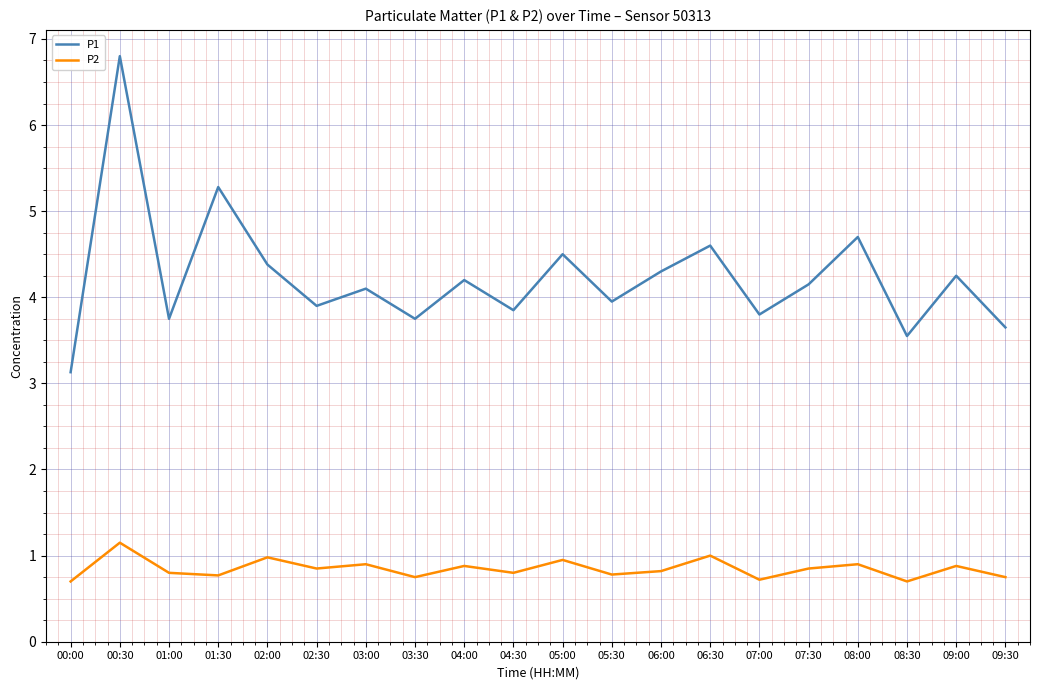

What is the spread (max minus min) of values at 09:00?

3.4